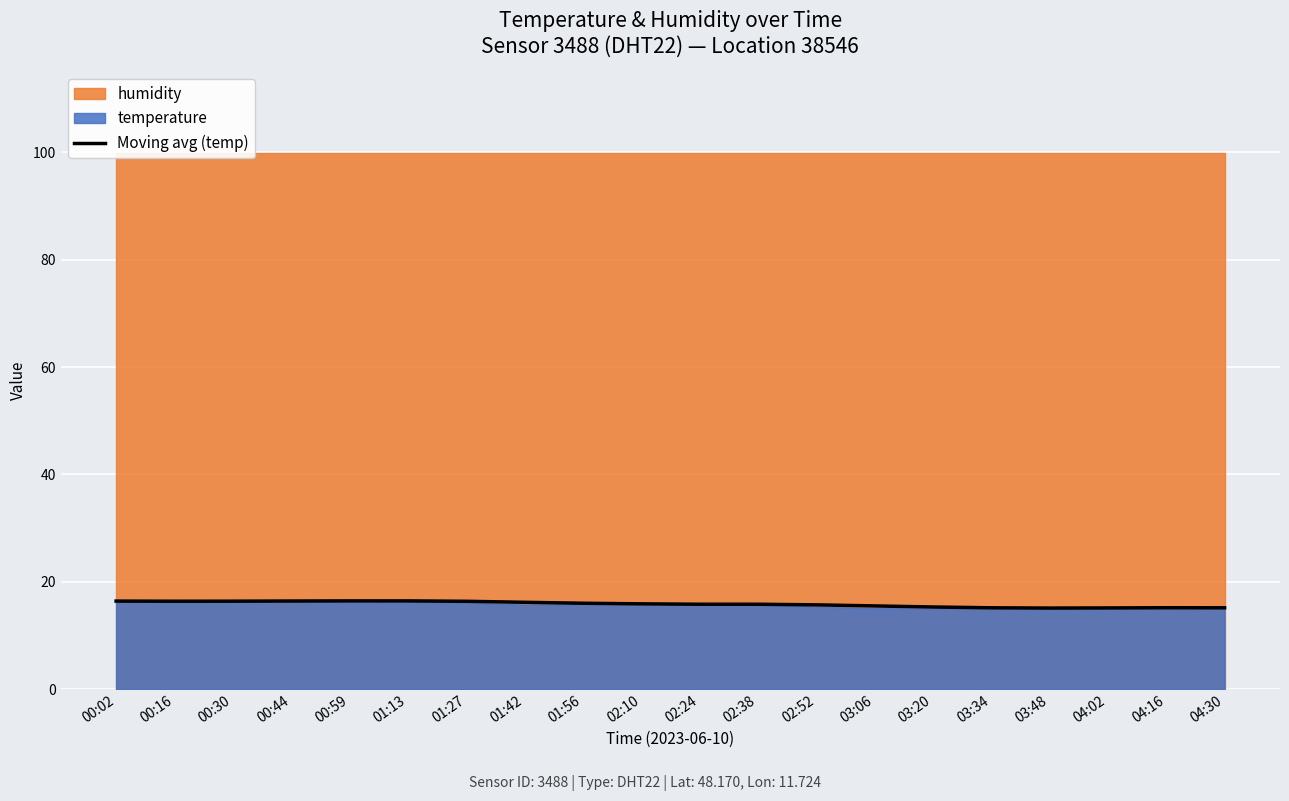

Reading left to right, list all the values displayed in this chart.

00:02=16.4	00:16=16.4	00:30=16.4	00:44=16.4	00:59=16.4	01:13=16.4	01:27=16.4	01:42=16.2	01:56=16.0	02:10=15.9	02:24=15.8	02:38=15.8	02:52=15.7	03:06=15.5	03:20=15.3	03:34=15.2	03:48=15.1	04:02=15.1	04:16=15.2	04:30=15.2